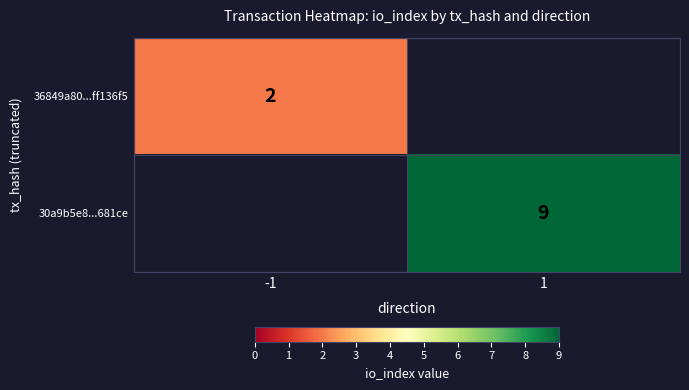

True or false: 30a9b5e8...681ce has a value of 3 at 1.

False